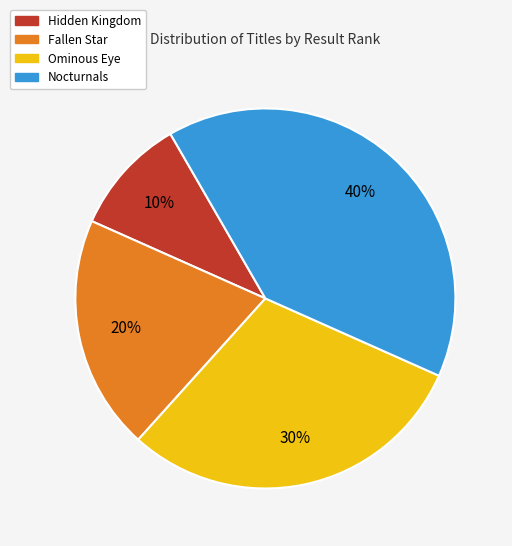

Which category has the smallest portion of the pie?

Hidden Kingdom